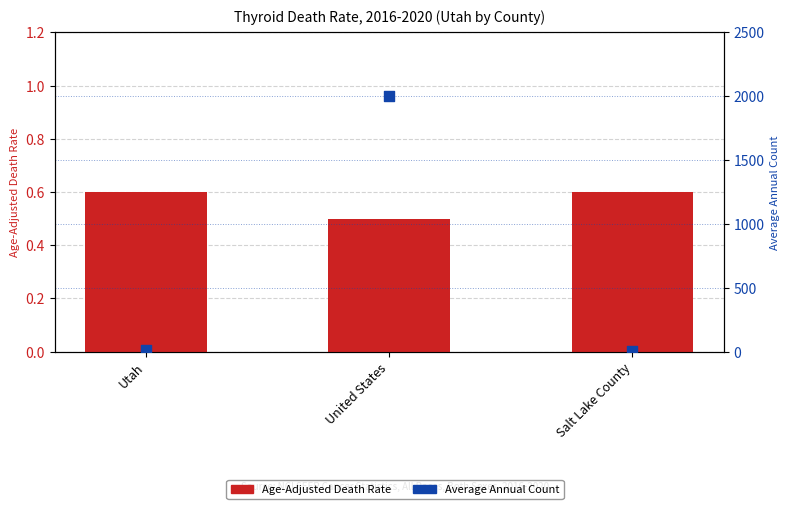

At which category is the sum across all series the highest?

United States